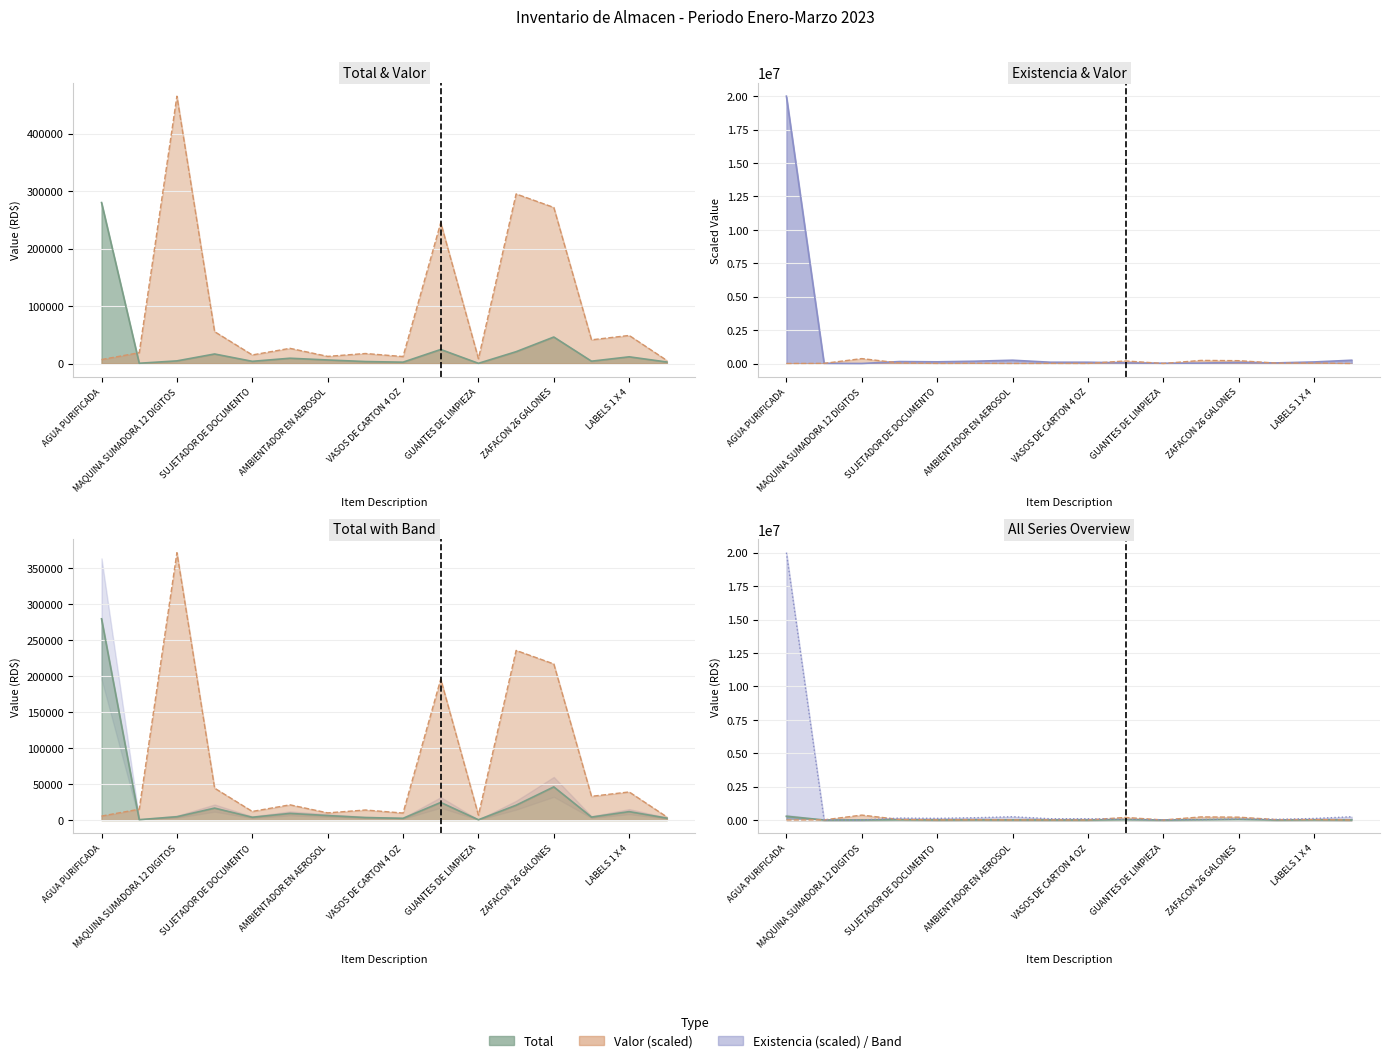

True or false: Existencia has a value of 30593 at VASOS CONICOS.

False